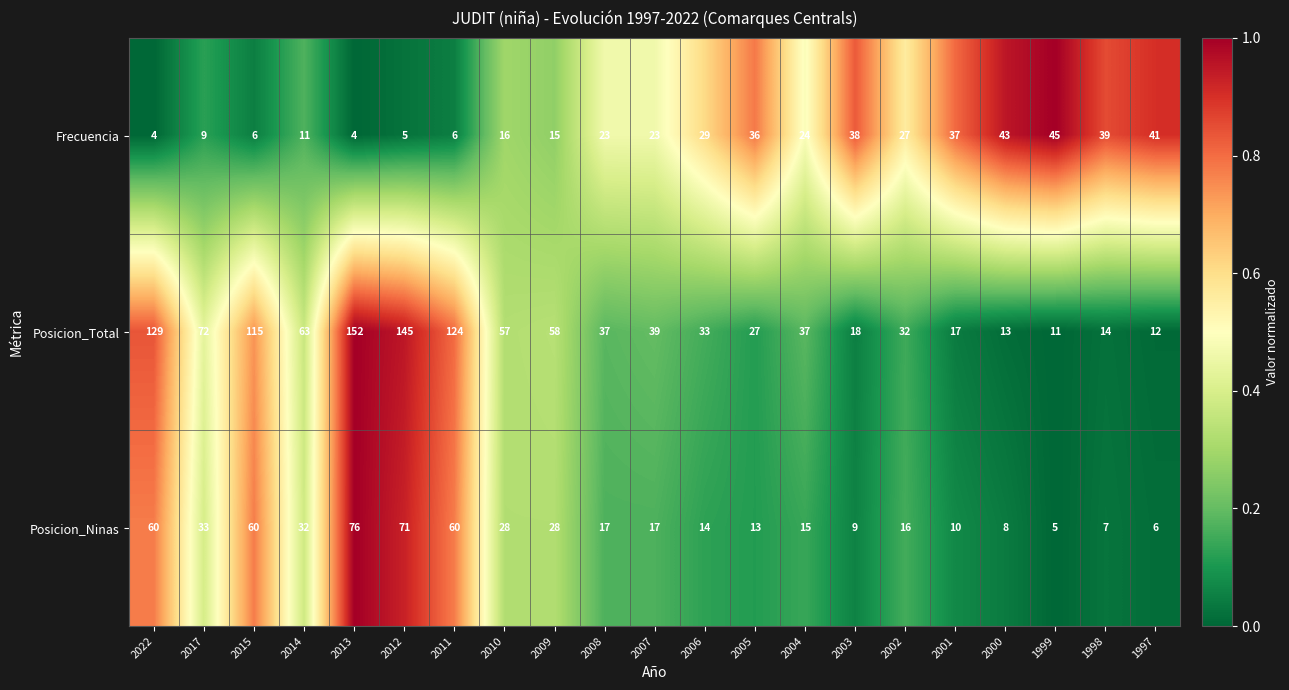

True or false: Posicion_Ninas has a value of 15 at 2004.

True